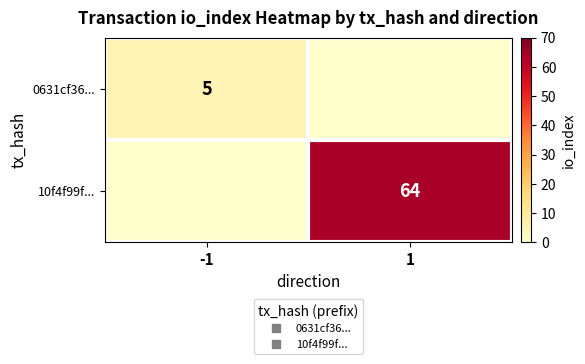

Count the 0631cf36... values in the range 0 to 5.

2